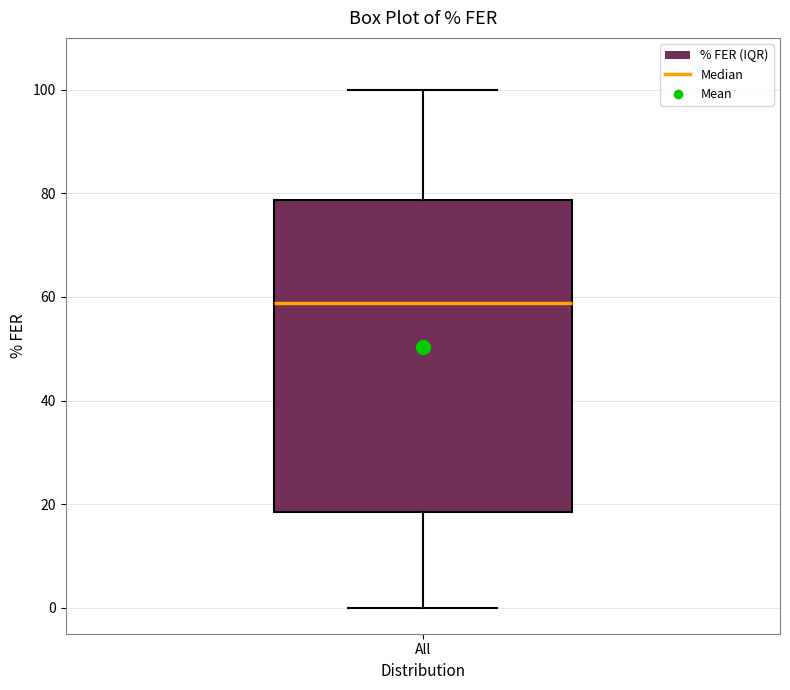

Where does the upper whisker of the box for All end on the y-axis? The values are not printed on the chart, so give them approximately, as read against the axis.

100